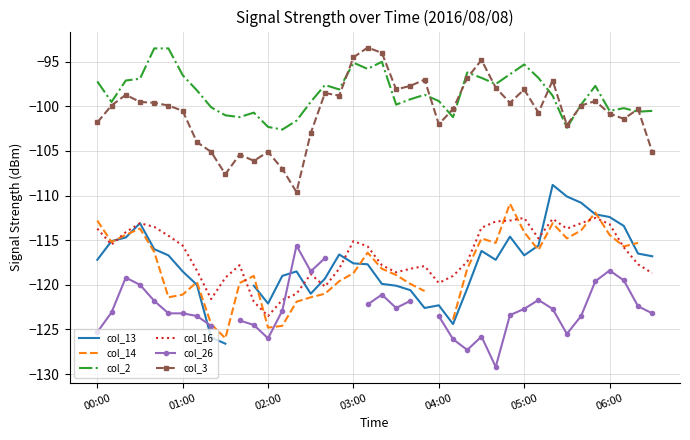

True or false: col_3 and col_16 cross at least once.

False